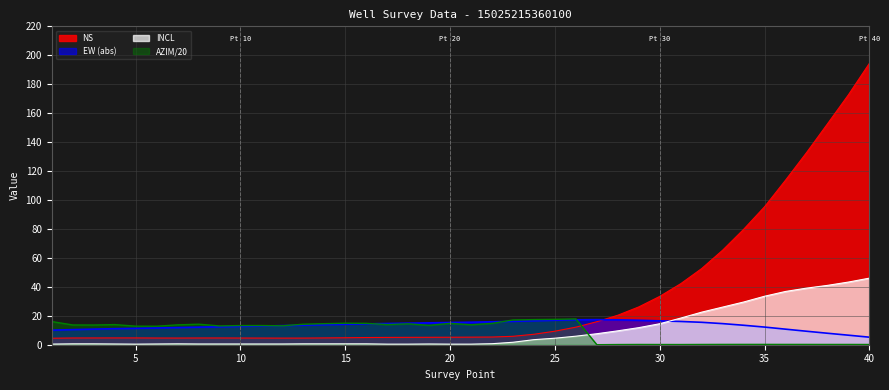

What is the average value of the EW series?

13.3